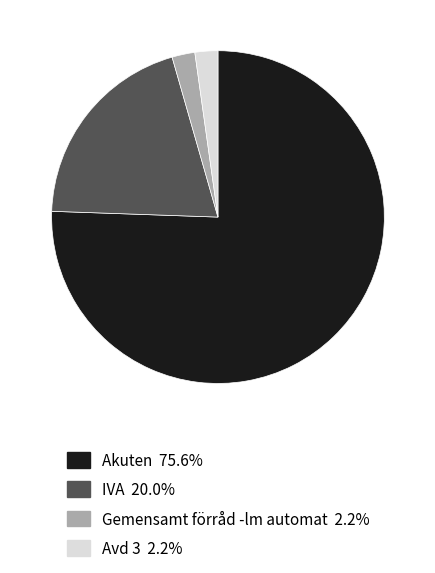

How many slices are in this pie chart?

4